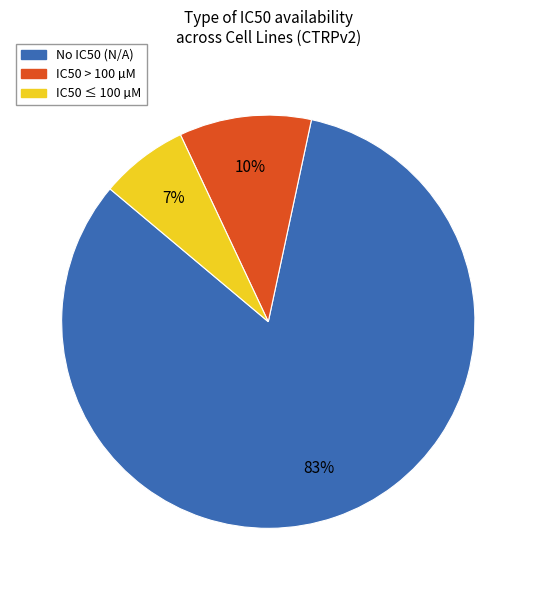

To the nearest percent, what is the average slice percentage?

33%